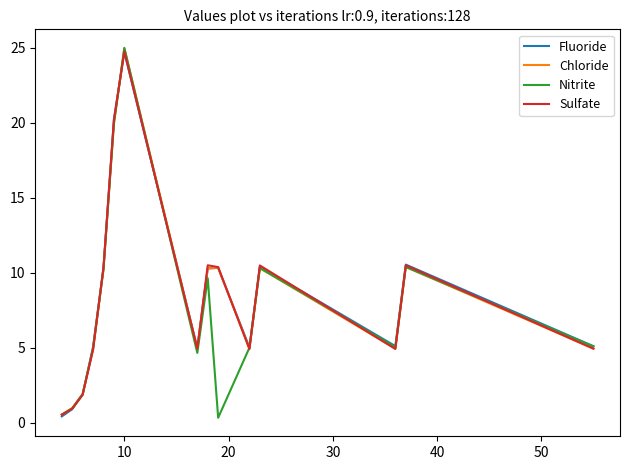

What is the highest value of the Chloride series?

24.9